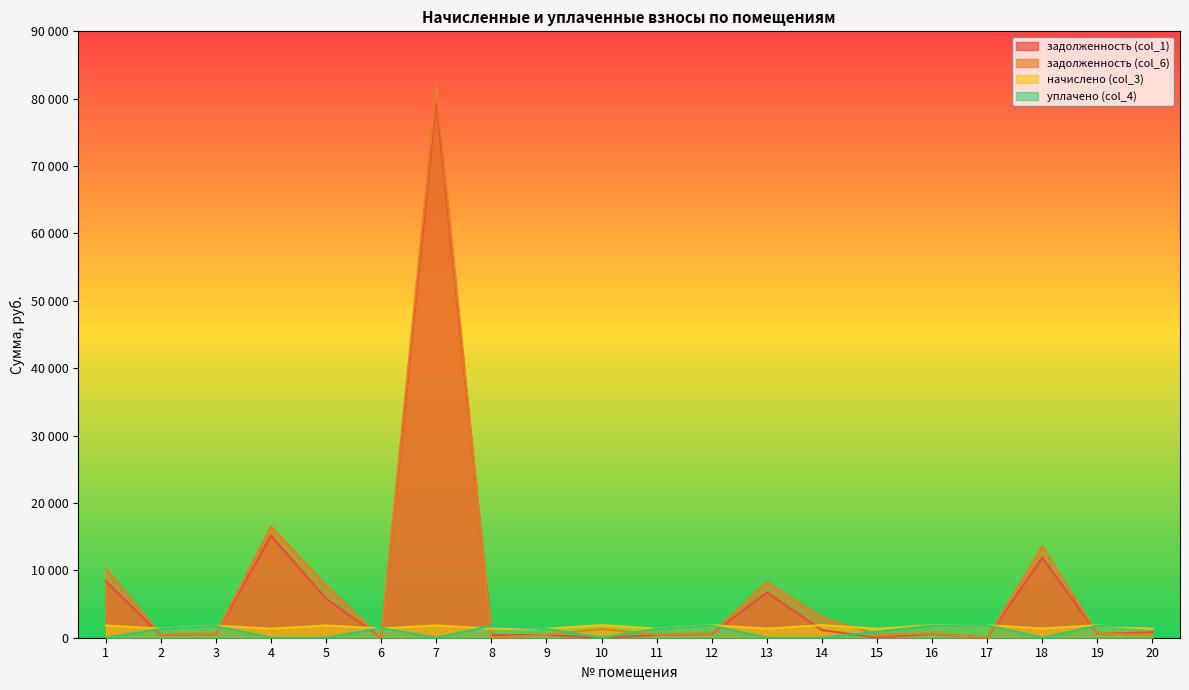

At which category is the sum across all series the highest?

7